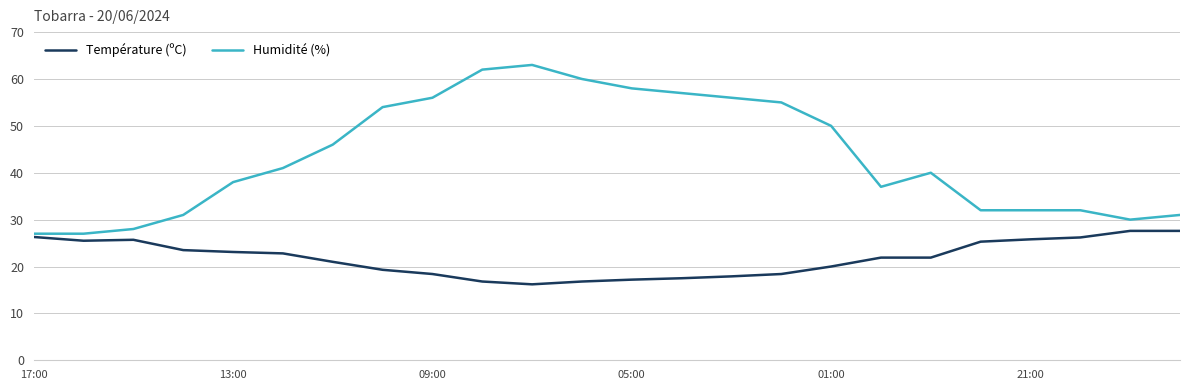

Which series has the widest spread of values?

Humidité (%)